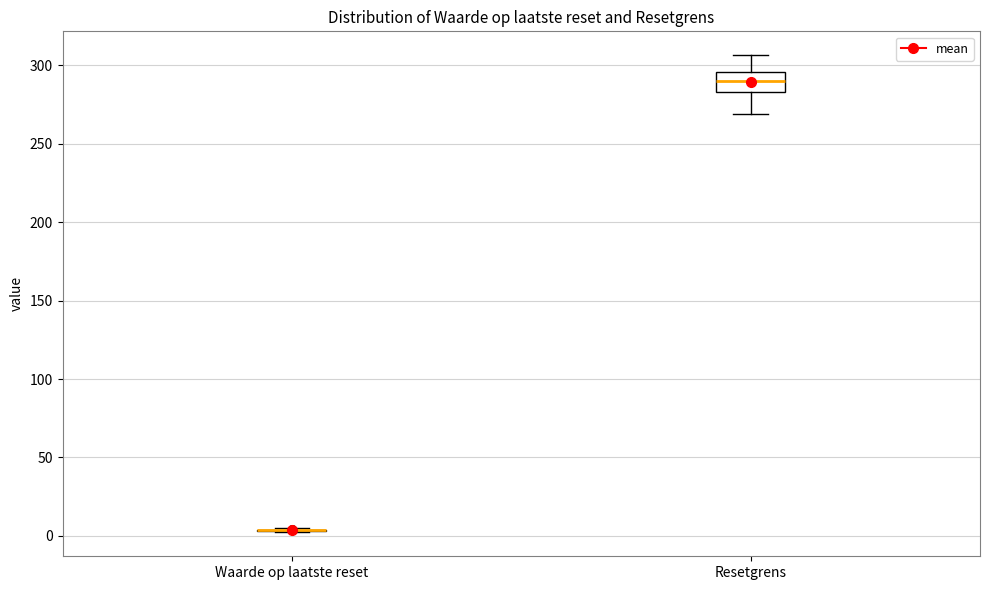

Where does the median line of the box for Resetgrens sit on the y-axis? The values are not printed on the chart, so give them approximately, as read against the axis.

290